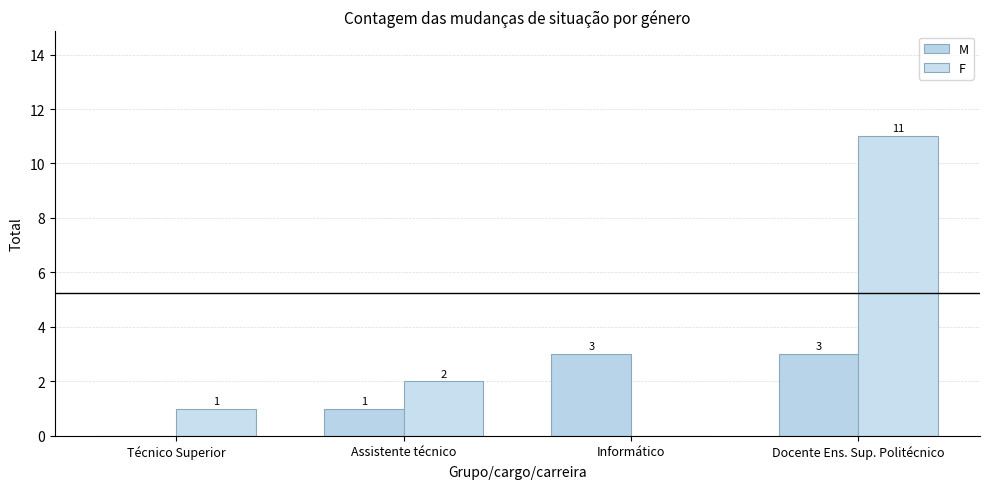

Are the bars grouped side by side (vs. stacked)?

Yes